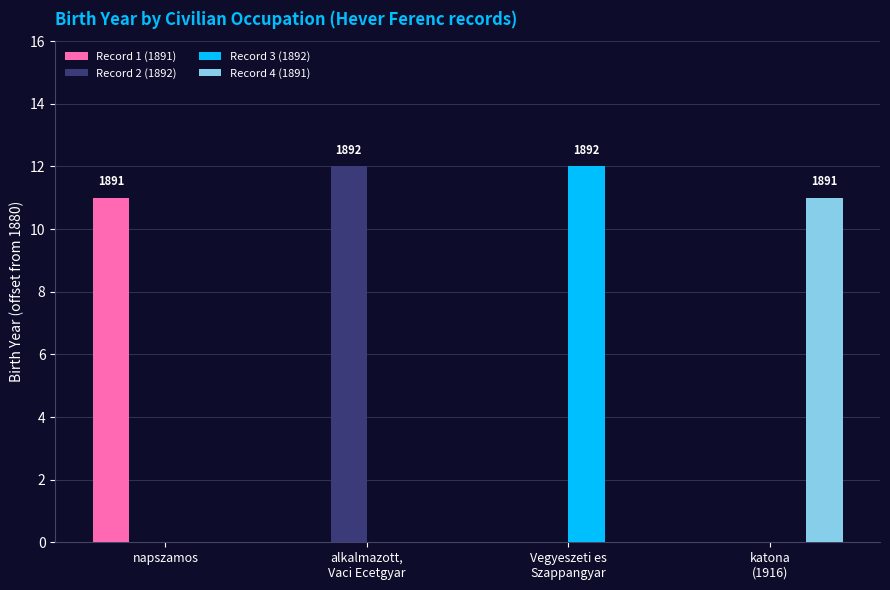

Reading left to right, transcribe all the data shown in this chart.

Record 1 (1891): napszamos=11	alkalmazott,
Vaci Ecetgyar=0	Vegyeszeti es
Szappangyar=0	katona
(1916)=0
Record 2 (1892): napszamos=0	alkalmazott,
Vaci Ecetgyar=12	Vegyeszeti es
Szappangyar=0	katona
(1916)=0
Record 3 (1892): napszamos=0	alkalmazott,
Vaci Ecetgyar=0	Vegyeszeti es
Szappangyar=12	katona
(1916)=0
Record 4 (1891): napszamos=0	alkalmazott,
Vaci Ecetgyar=0	Vegyeszeti es
Szappangyar=0	katona
(1916)=11